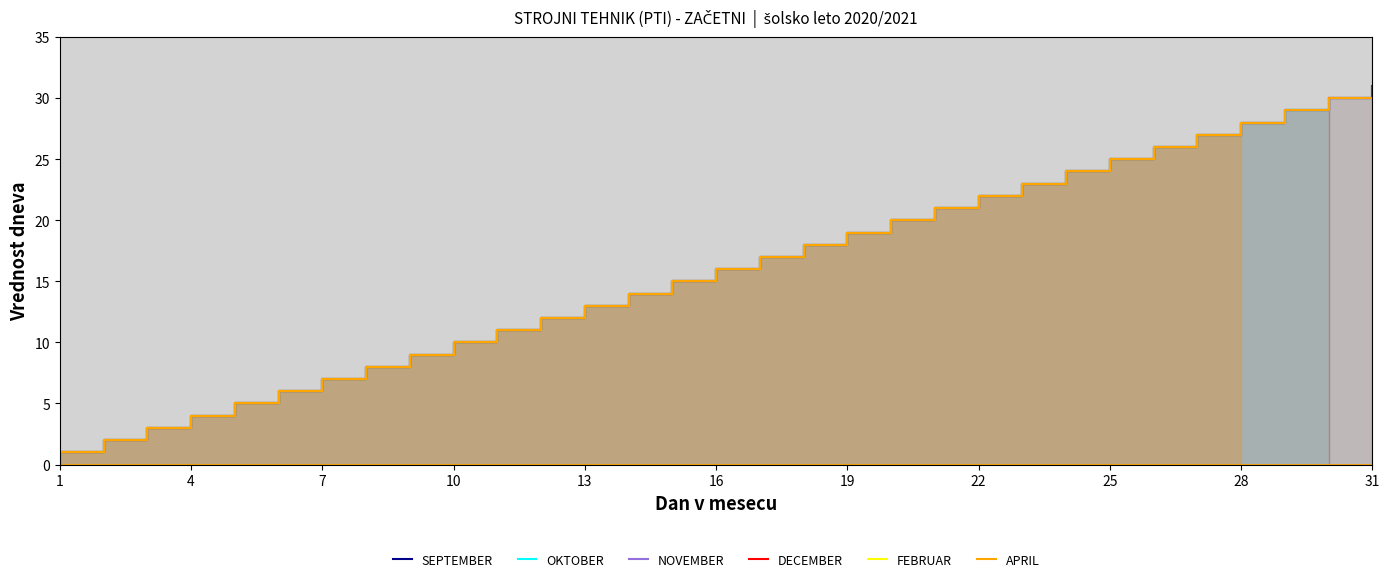

What is the sum of the SEPTEMBER values at 4 and 27?

30.0